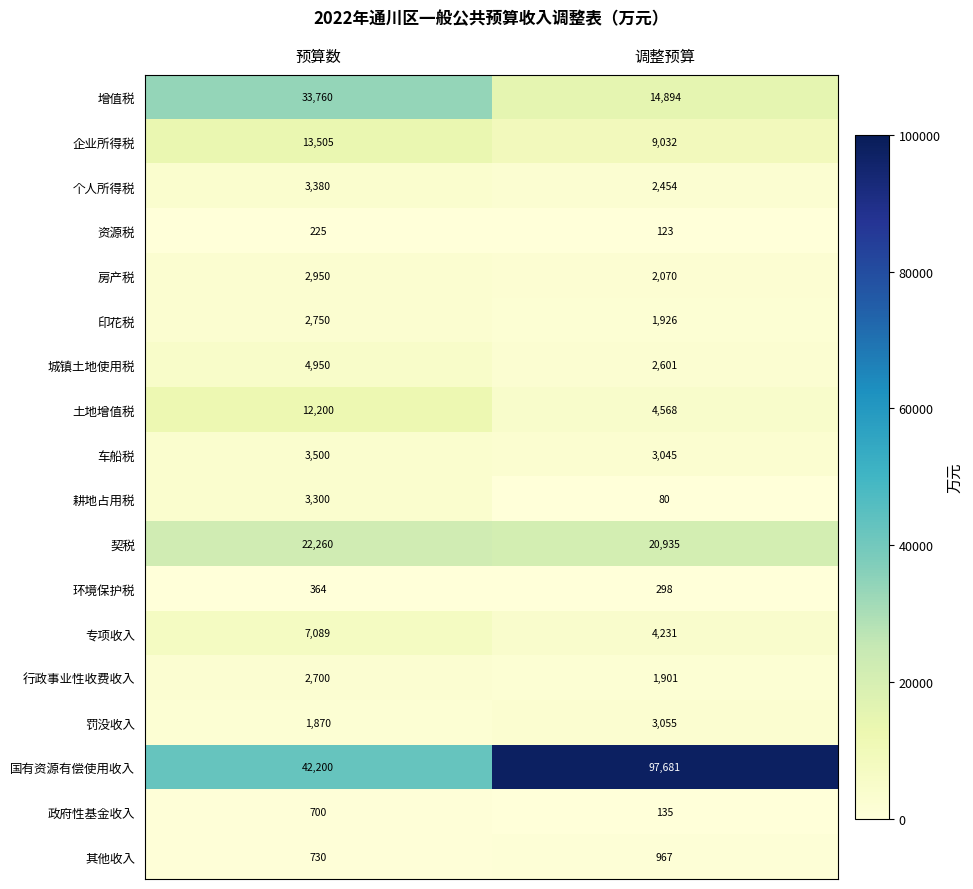

What is the smallest value displayed?

80